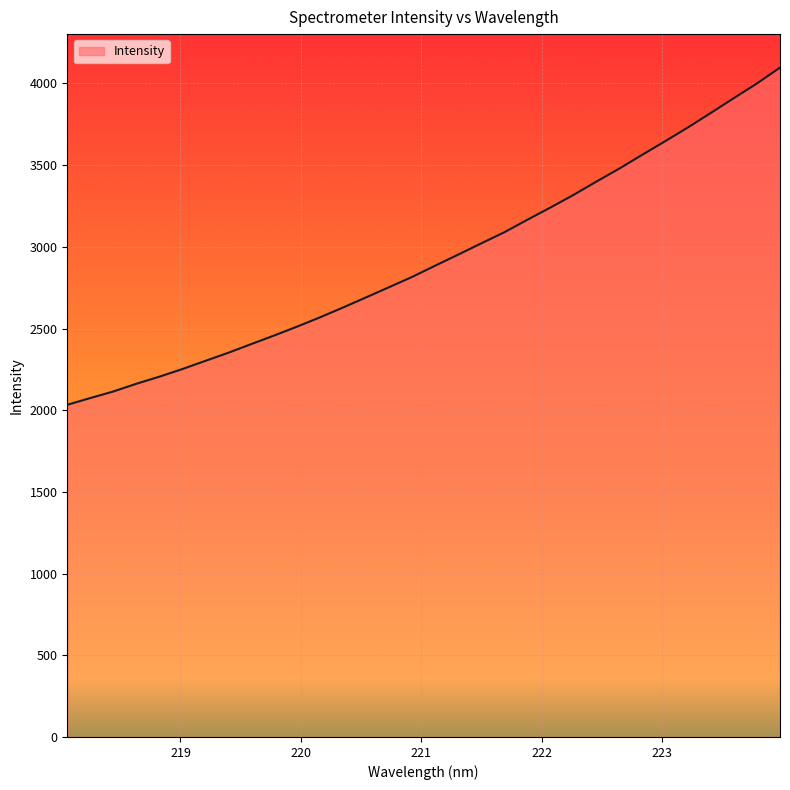

How many distinct data groups are displayed?

1